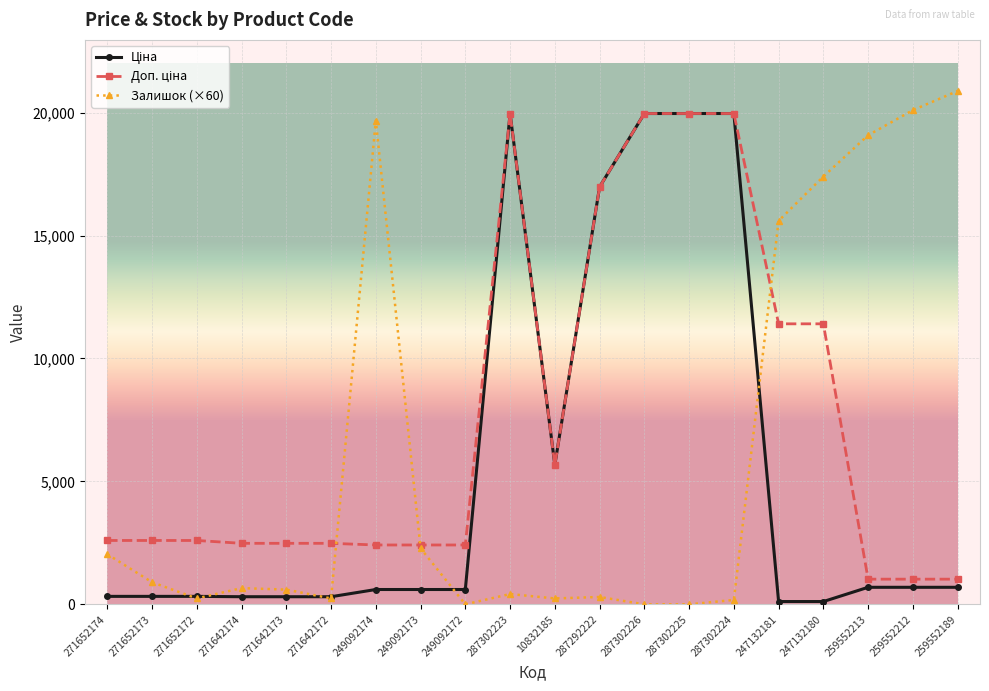

True or false: Залишок (×60) has more than 2 interior local peaks.

True